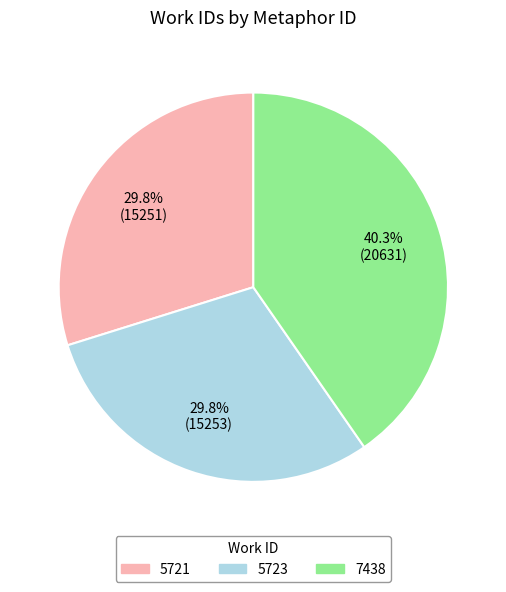

True or false: 5723 accounts for 40% of the total.

False